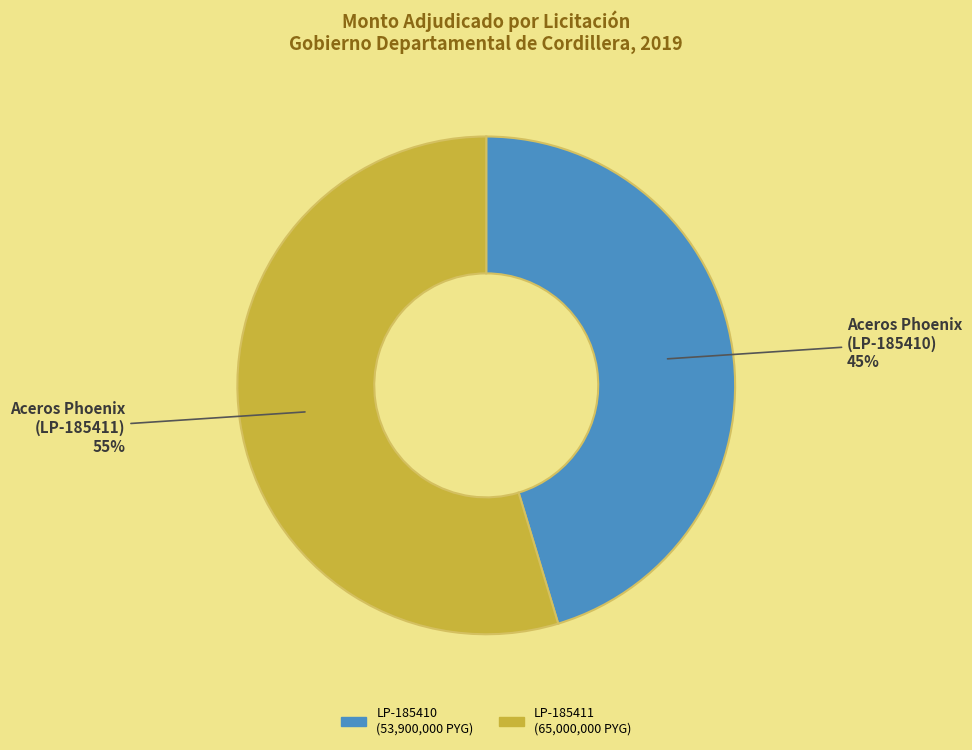

To the nearest percent, what percentage of the pie is LP-185410 (53,900,000 PYG)?

45%